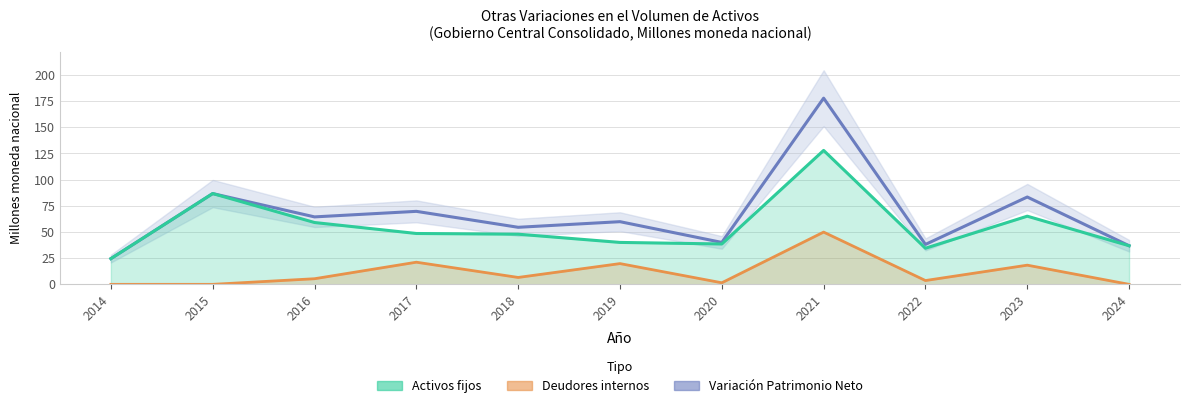

What is the spread (max minus min) of values at 2014?

24.6